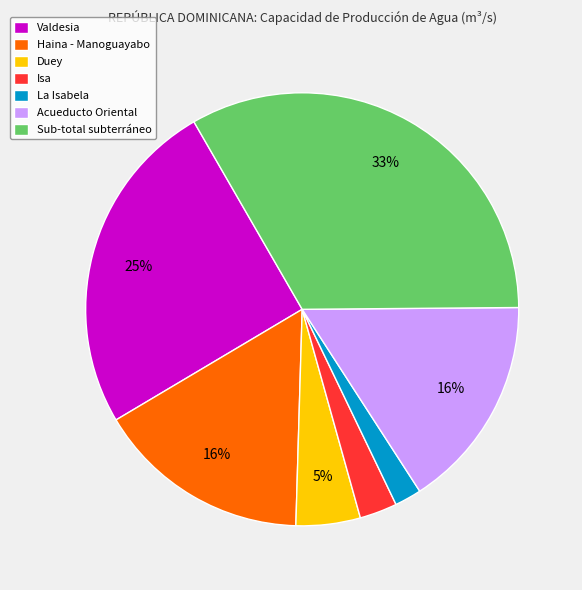

How many slices are in this pie chart?

7